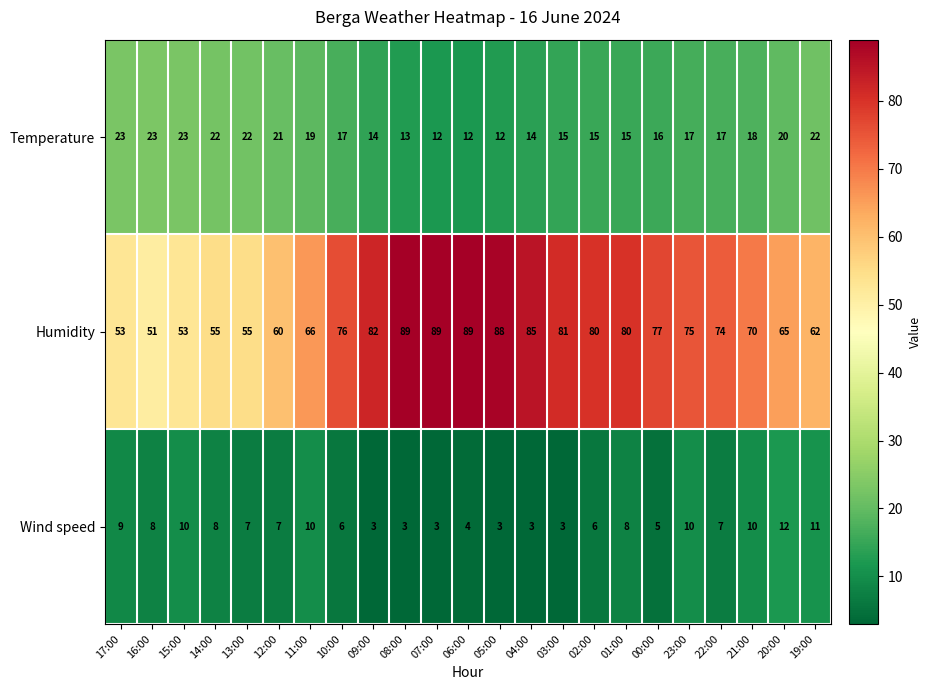

What is the sum of the Humidity values at 00:00 and 11:00?

143